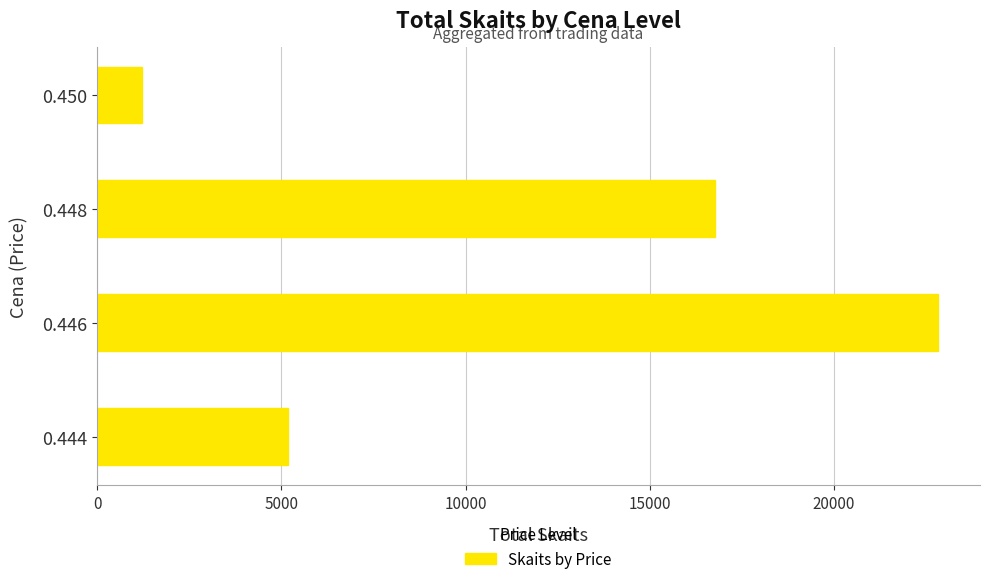

The value at 0.446 is 22820. True or false?

True